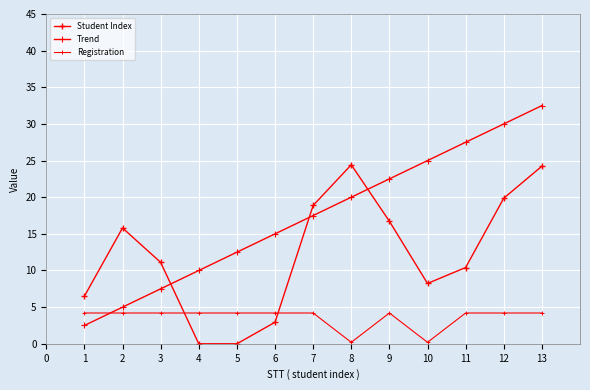

How many values in the Student Index series are below 11?

6